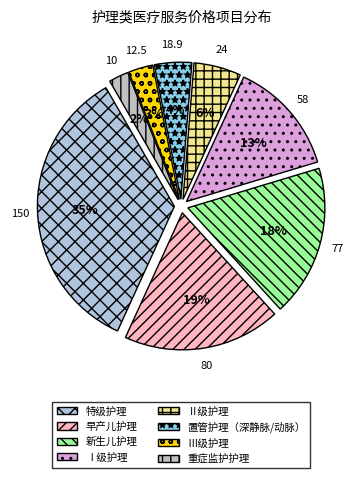

To the nearest percent, what percentage of the pie is 早产儿护理?

19%